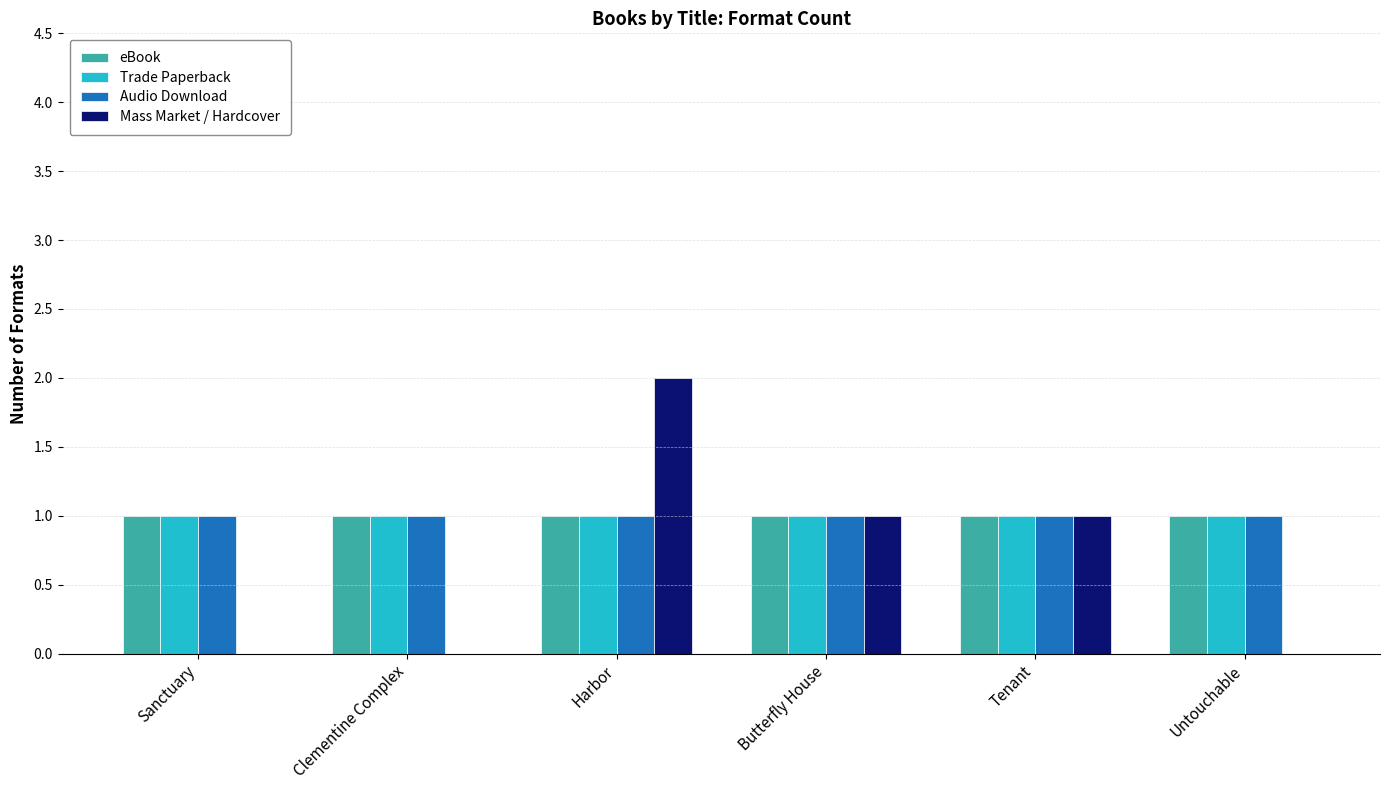

What are all the series names shown in the legend?

eBook, Trade Paperback, Audio Download, Mass Market / Hardcover